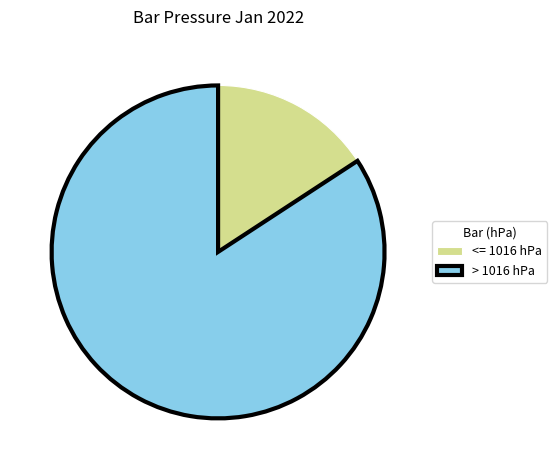

True or false: <= 1016 hPa accounts for 2% of the total.

False